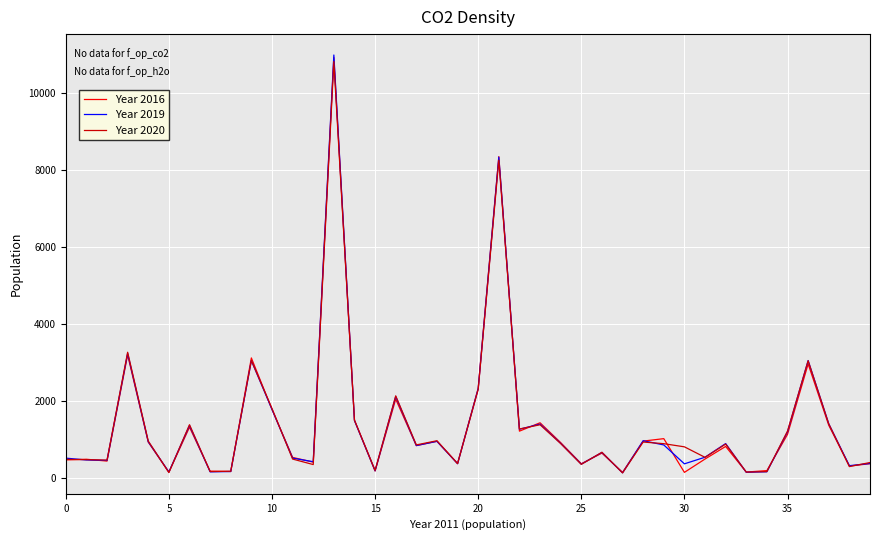

Is this an area chart (filled region under the line)?

No